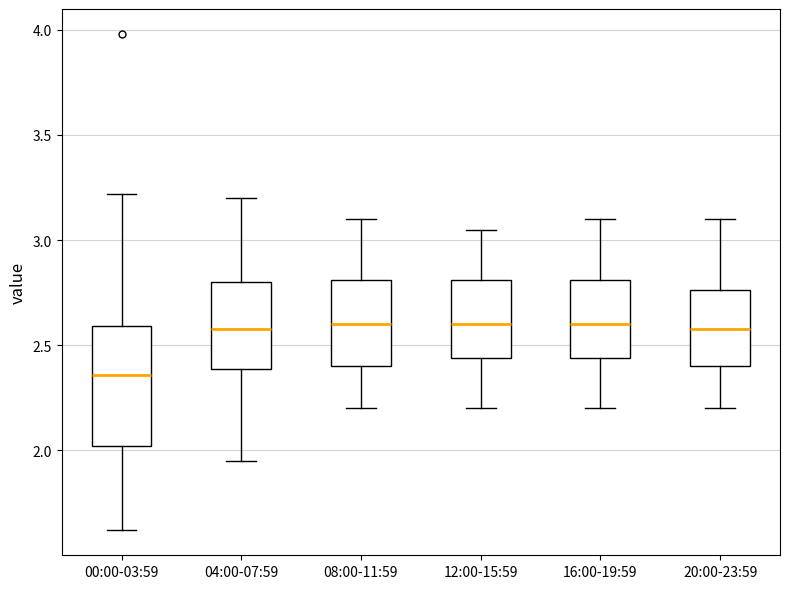

Reading left to right, transcribe this box plot: for each box, give where its median line is, the range the box spans, and where its two whiskers end, as read against the y-axis. The values are not printed on the chart, so give them approximately, as read against the axis.

00:00-03:59: median 2.35, box 2.00 to 2.60, whiskers 1.60 to 3.20
04:00-07:59: median 2.60, box 2.40 to 2.80, whiskers 1.95 to 3.20
08:00-11:59: median 2.60, box 2.40 to 2.80, whiskers 2.20 to 3.10
12:00-15:59: median 2.60, box 2.45 to 2.80, whiskers 2.20 to 3.05
16:00-19:59: median 2.60, box 2.45 to 2.80, whiskers 2.20 to 3.10
20:00-23:59: median 2.60, box 2.40 to 2.75, whiskers 2.20 to 3.10